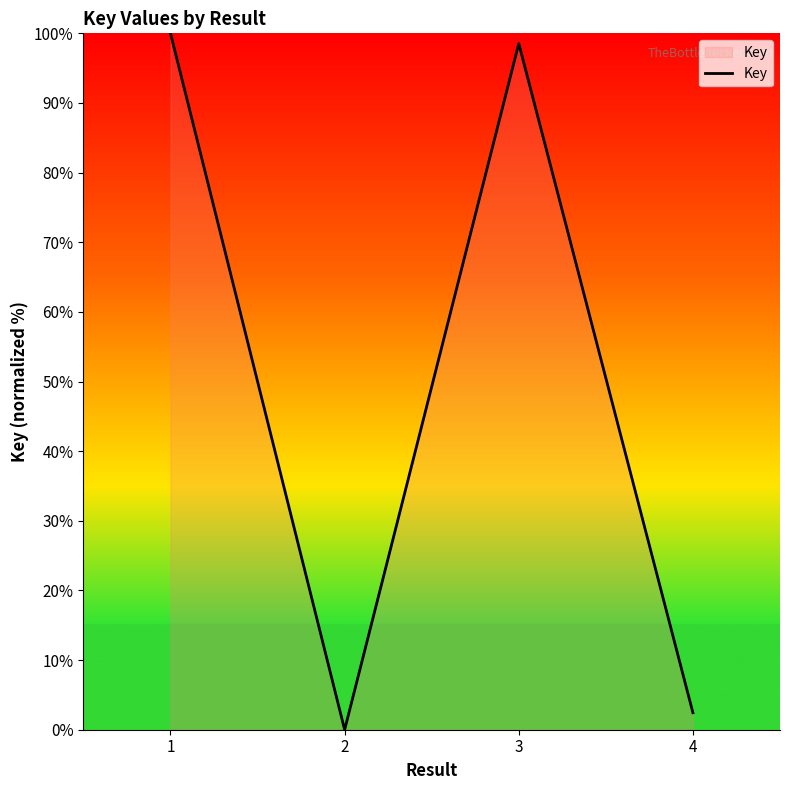

What is the greatest value displayed?

100.0